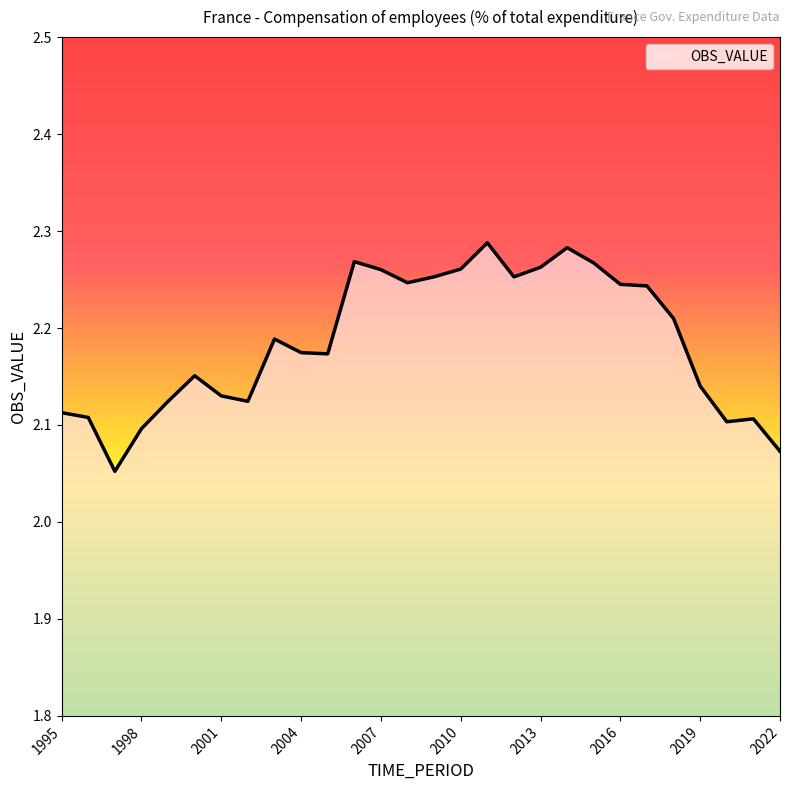

Reading left to right, transcribe all the data shown in this chart.

1995=2.1	1996=2.1	1997=2.1	1998=2.1	1999=2.1	2000=2.2	2001=2.1	2002=2.1	2003=2.2	2004=2.2	2005=2.2	2006=2.3	2007=2.3	2008=2.2	2009=2.3	2010=2.3	2011=2.3	2012=2.3	2013=2.3	2014=2.3	2015=2.3	2016=2.2	2017=2.2	2018=2.2	2019=2.1	2020=2.1	2021=2.1	2022=2.1